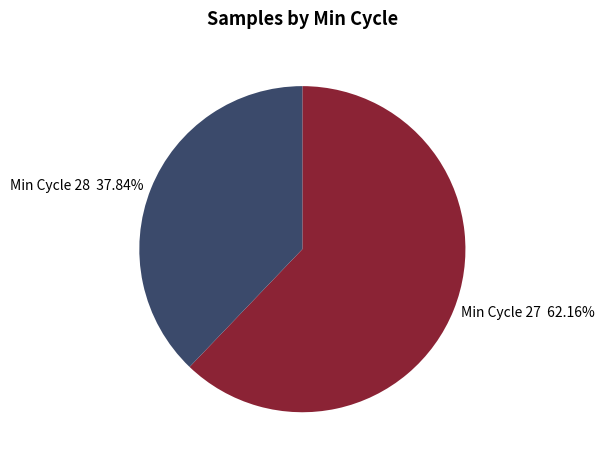

Does any single category account for the majority?

Yes